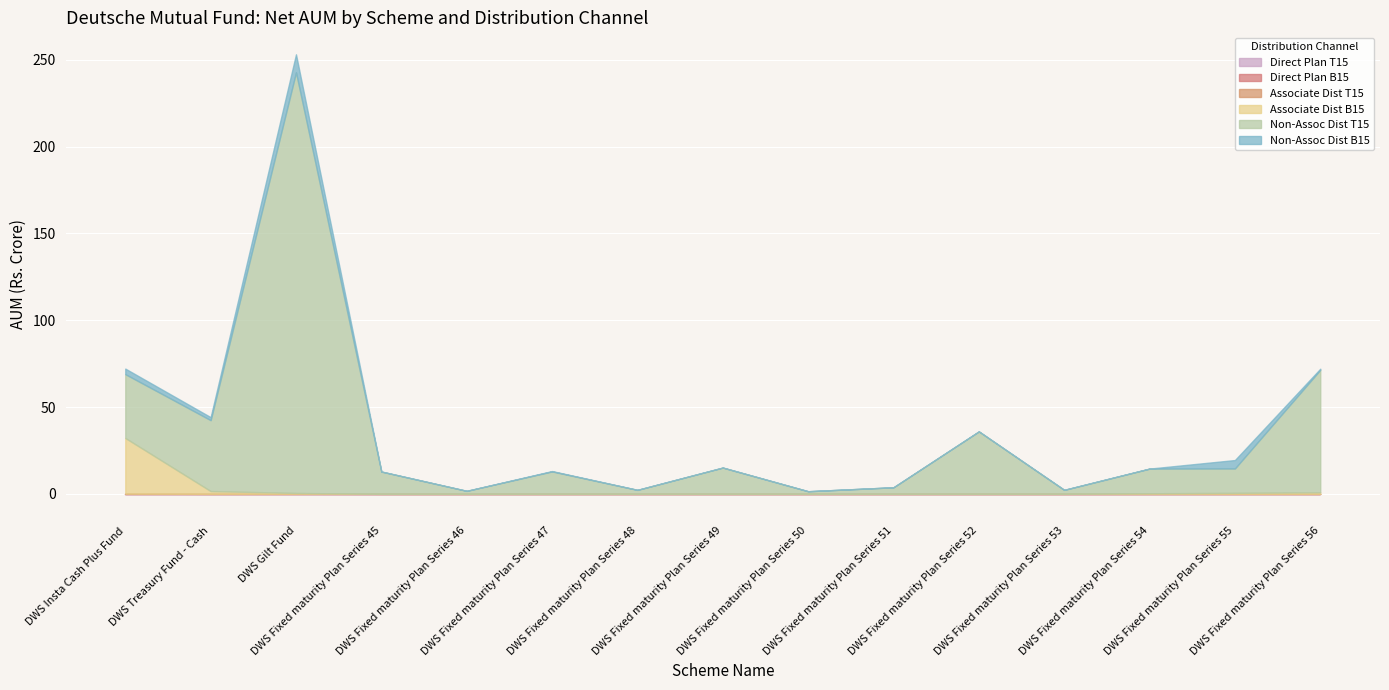

Rank the categories by Direct Plan T15 value from highest to lowest.

DWS Insta Cash Plus Fund, DWS Treasury Fund - Cash, DWS Gilt Fund, DWS Fixed maturity Plan Series 45, DWS Fixed maturity Plan Series 46, DWS Fixed maturity Plan Series 47, DWS Fixed maturity Plan Series 48, DWS Fixed maturity Plan Series 49, DWS Fixed maturity Plan Series 50, DWS Fixed maturity Plan Series 51, DWS Fixed maturity Plan Series 52, DWS Fixed maturity Plan Series 53, DWS Fixed maturity Plan Series 54, DWS Fixed maturity Plan Series 55, DWS Fixed maturity Plan Series 56